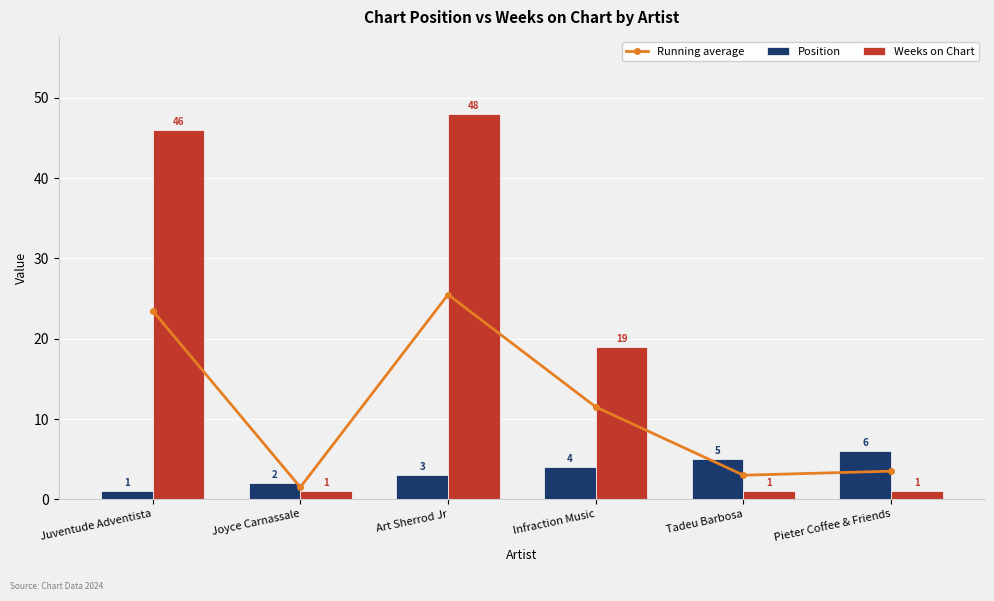

What are all the series names shown in the legend?

Running average, Position, Weeks on Chart